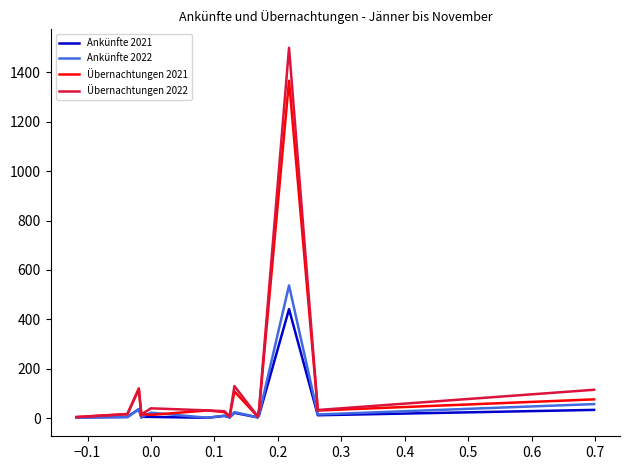

Which series has the widest spread of values?

Übernachtungen 2022